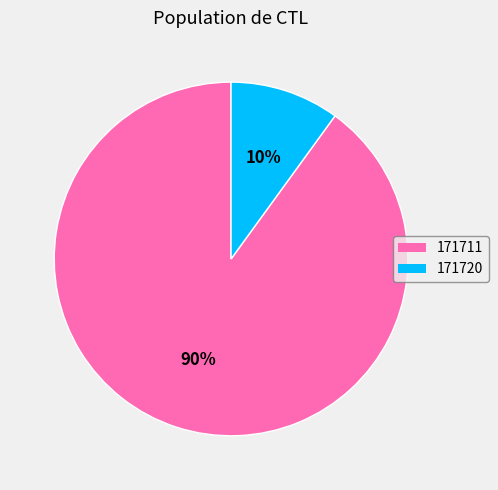

How many slices are in this pie chart?

2